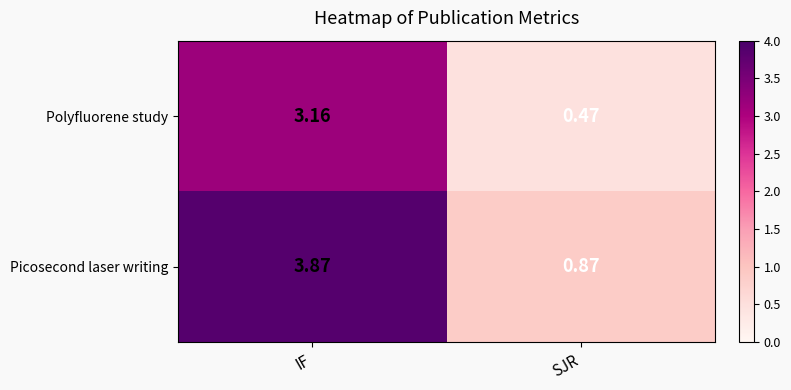

Which series changed the most between IF and SJR?

Picosecond laser writing